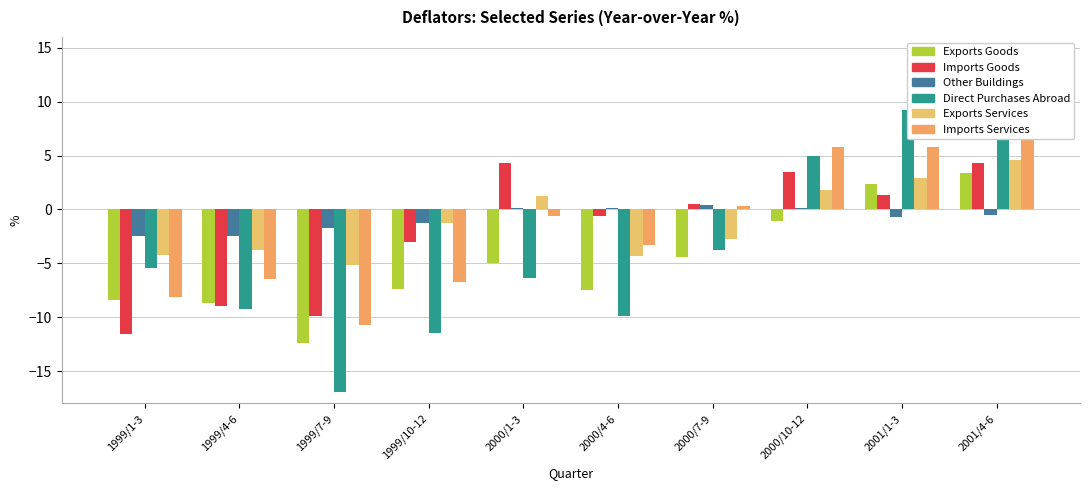

How many data points in Direct Purchases Abroad are above -5?

4